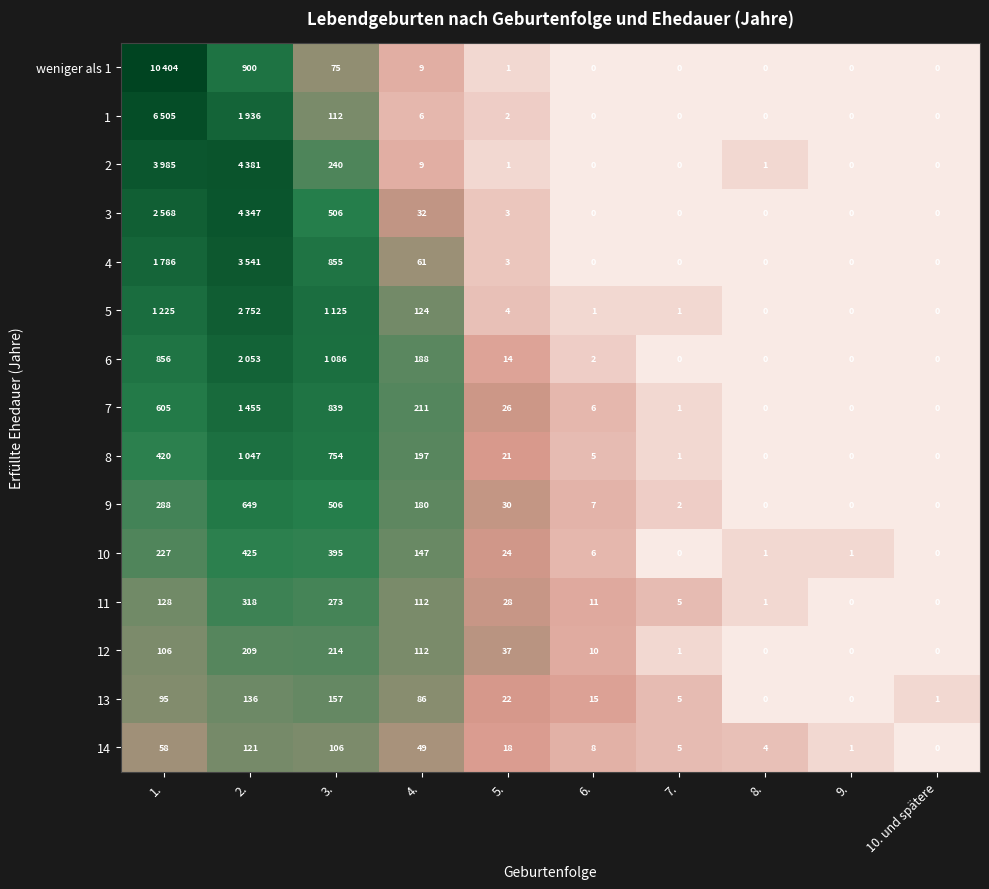

Between 2. and 9., which series saw the biggest shift?

2